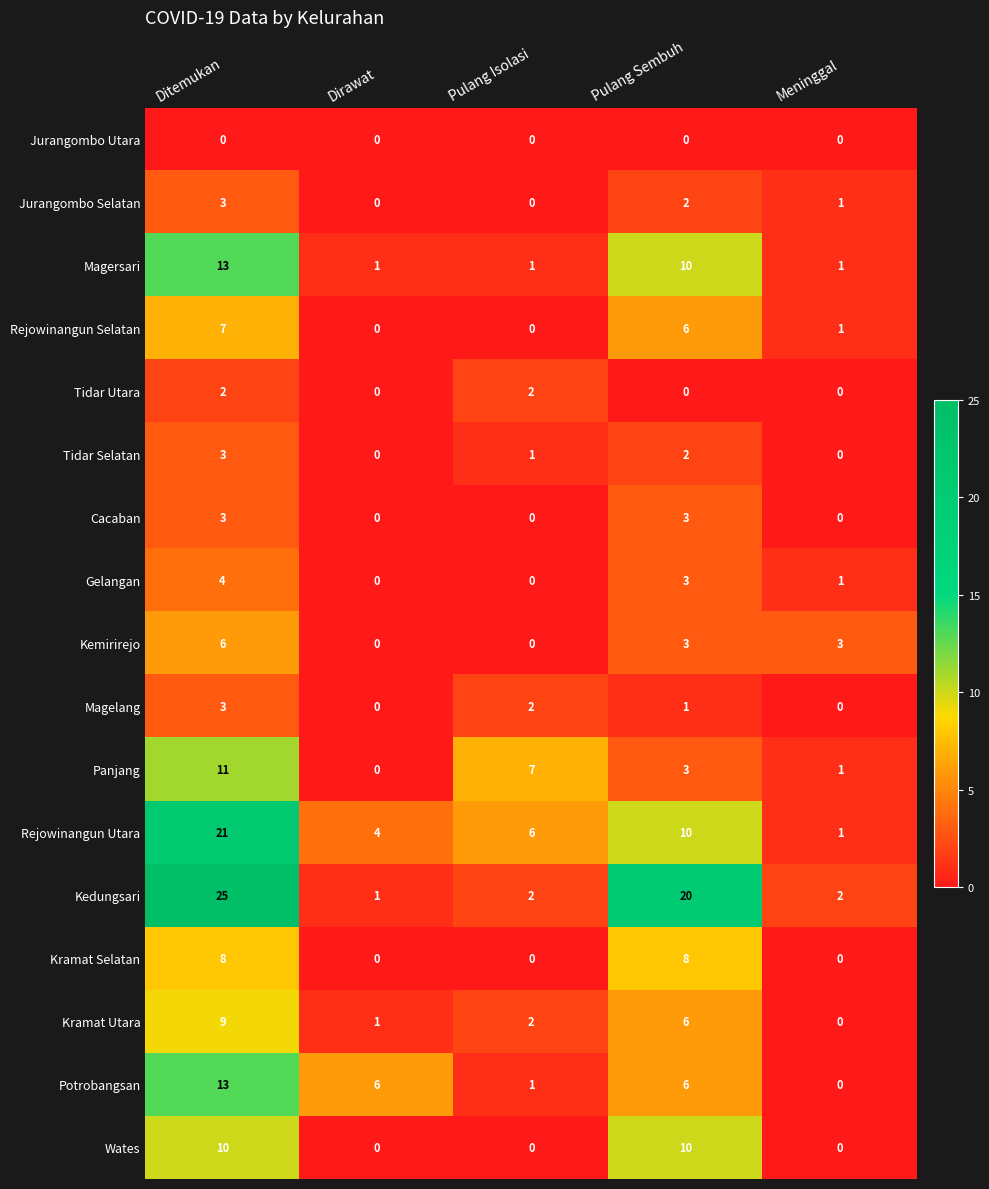

Is it true that Tidar Selatan equals 2 at Pulang Isolasi?

False